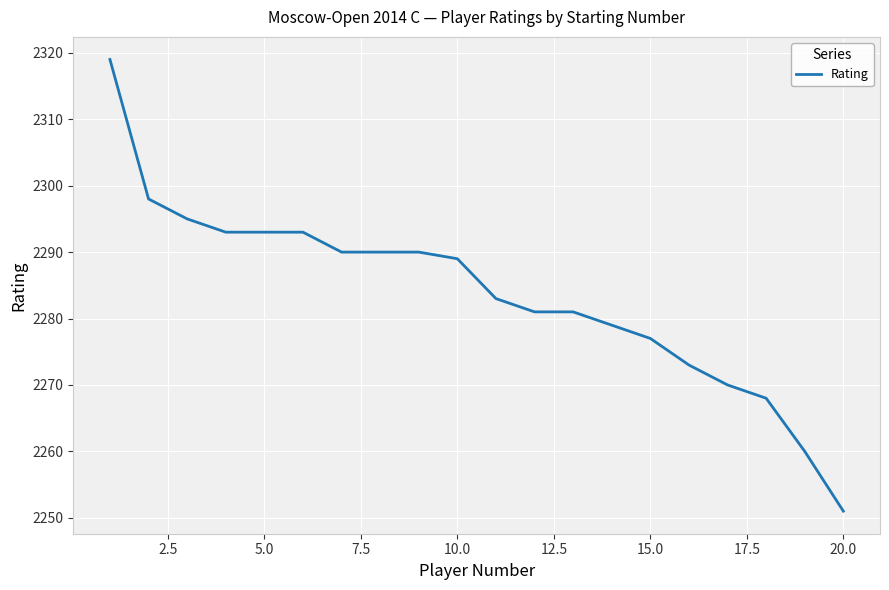

What is the smallest value displayed?

2251